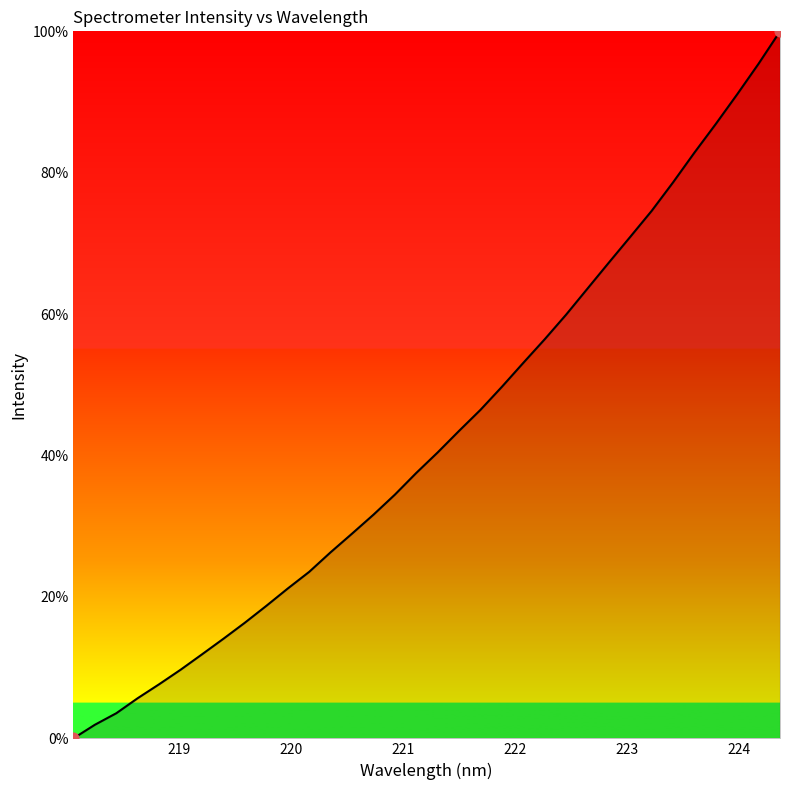

What is the difference between the maximum and minimum values?

100.0